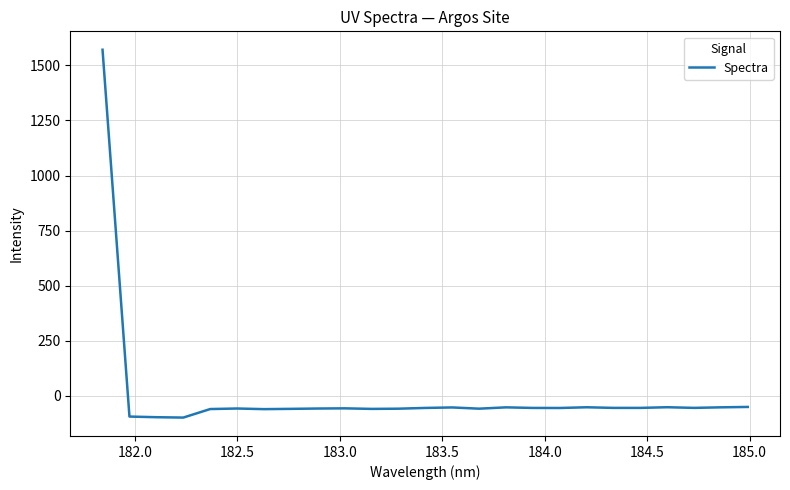

What is the greatest value displayed?

1571.4